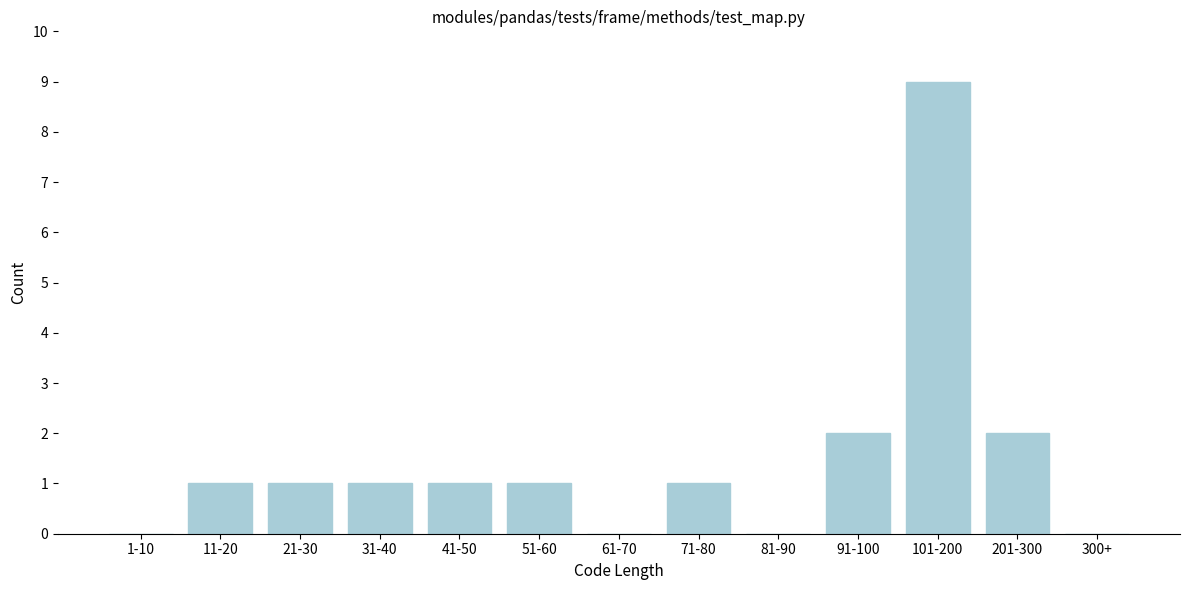

Reading right to left, list all the values displayed in this chart.

300+=0	201-300=2	101-200=9	91-100=2	81-90=0	71-80=1	61-70=0	51-60=1	41-50=1	31-40=1	21-30=1	11-20=1	1-10=0